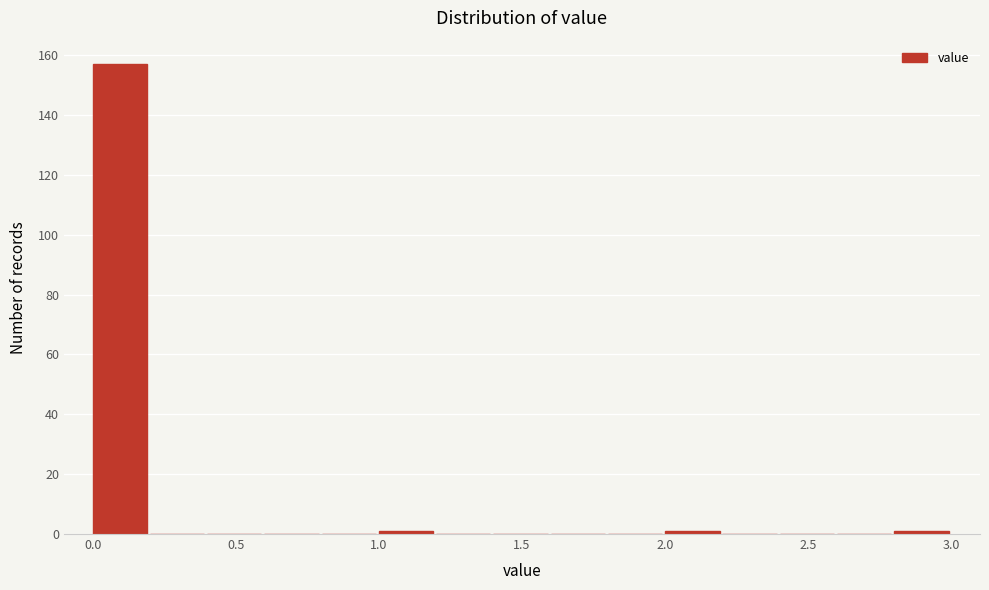

Over which range of the x-axis is the bar tallest?

0.0 to 0.2